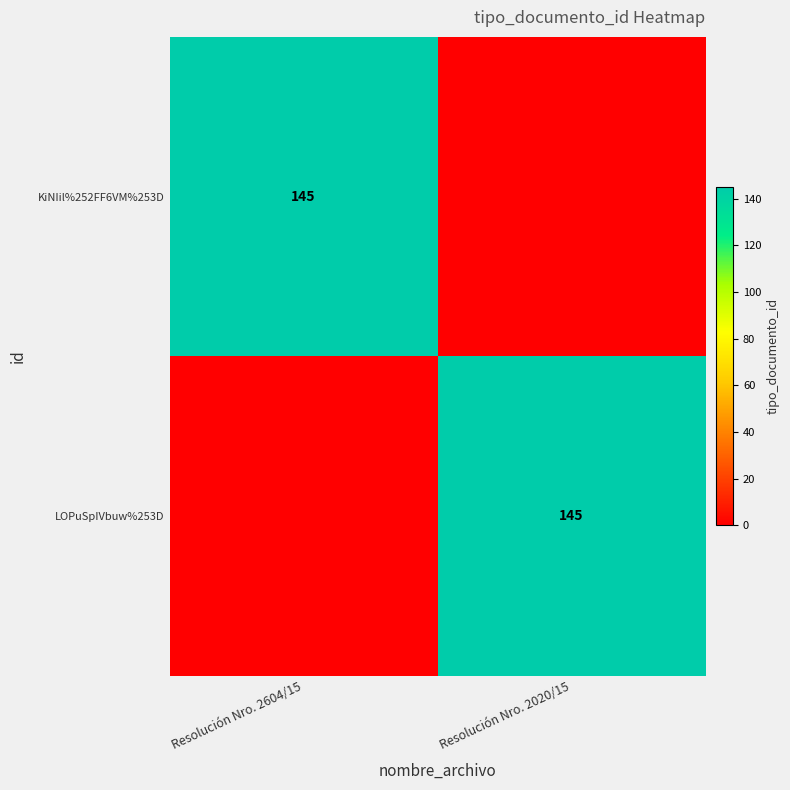

What is the difference between the highest and lowest values at Resolución Nro. 2020/15?

145